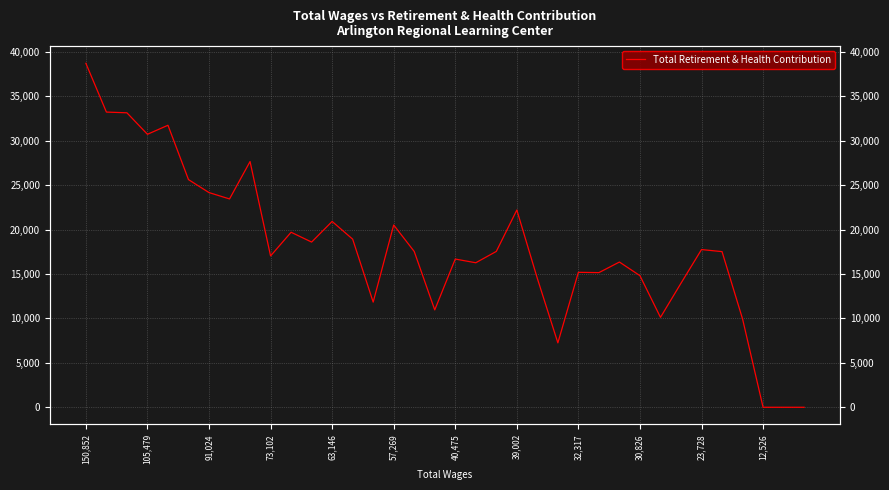

True or false: the data has more than 2 interior local peaks.

True